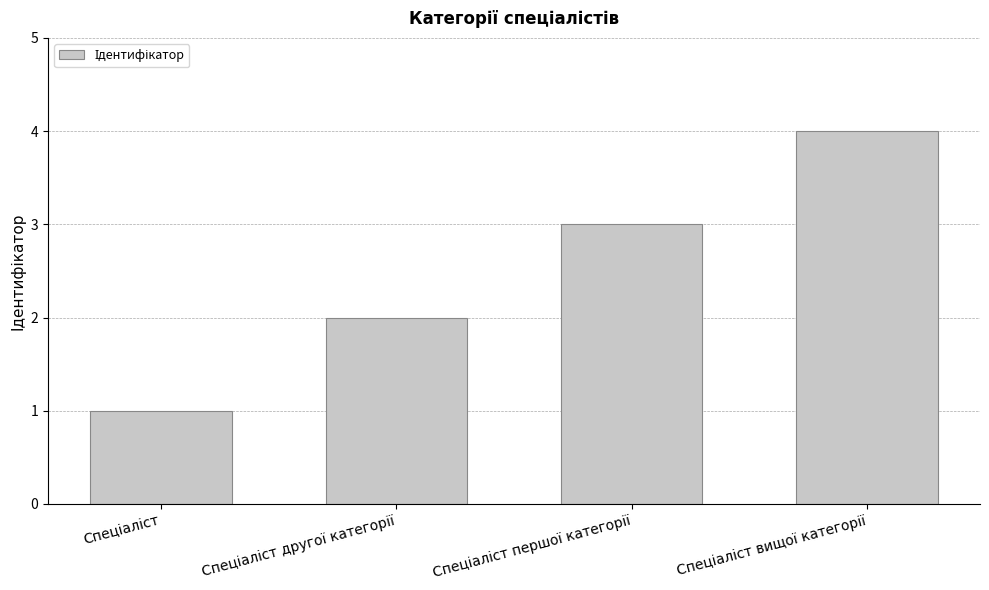

What is the greatest value displayed?

4